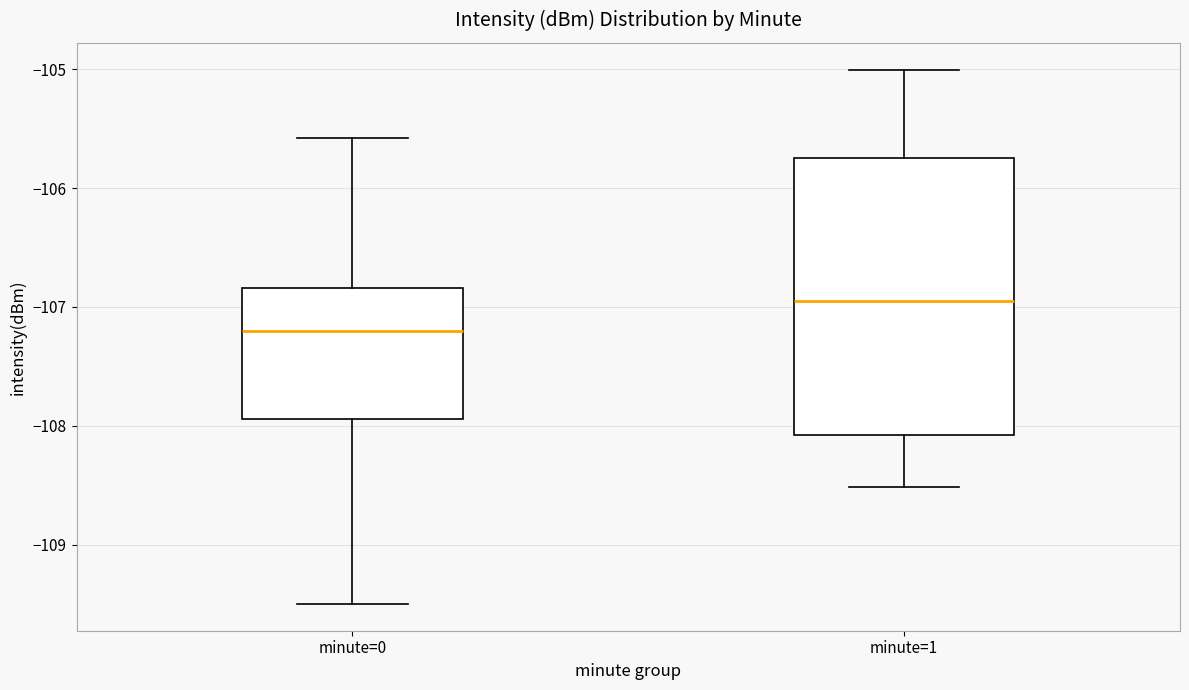

Which box is the tallest, from its lower edge to its upper edge?

minute=1